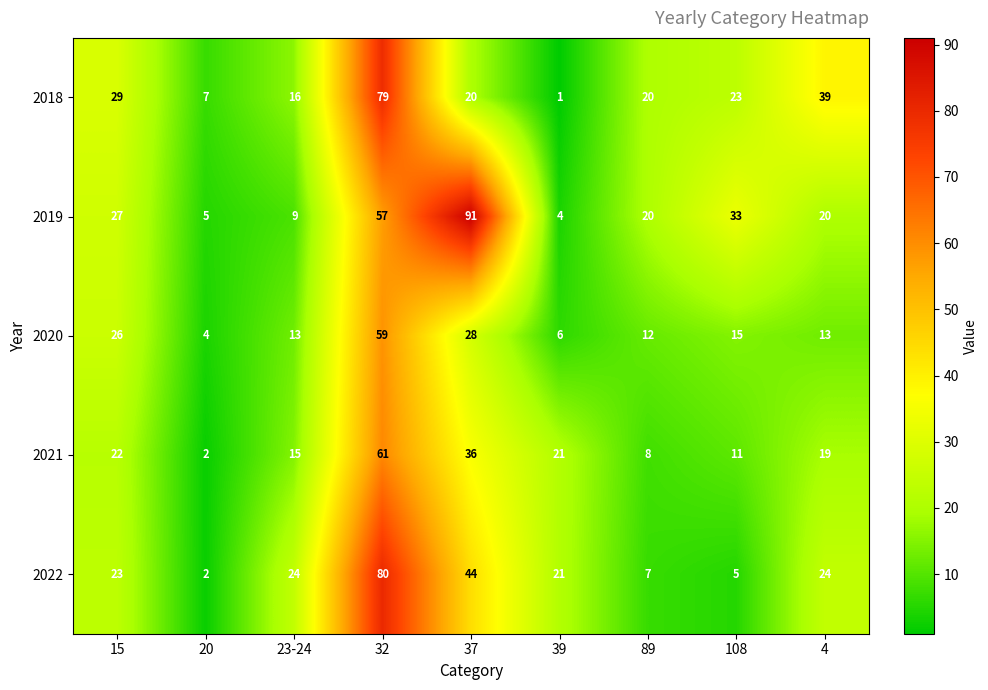

Which series has the widest spread of values?

2019